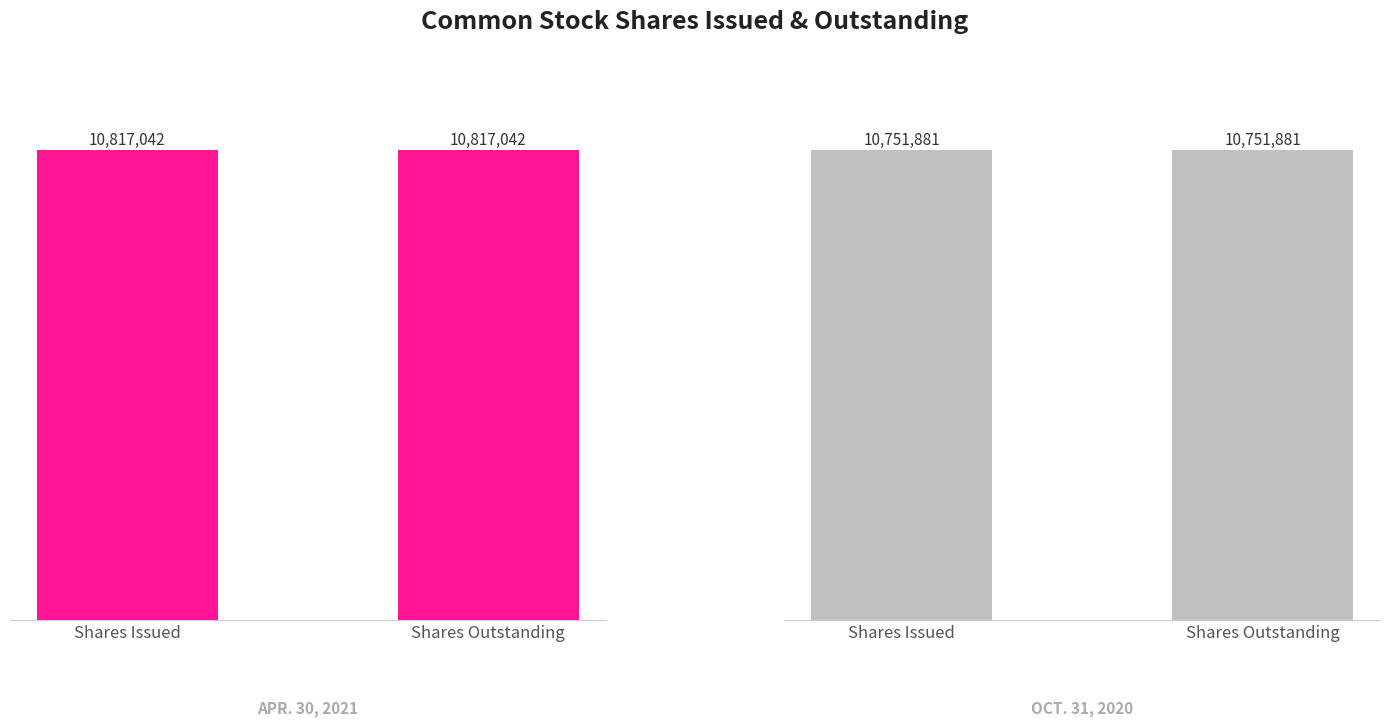

At which category does the chart reach its peak across all series?

Shares Issued